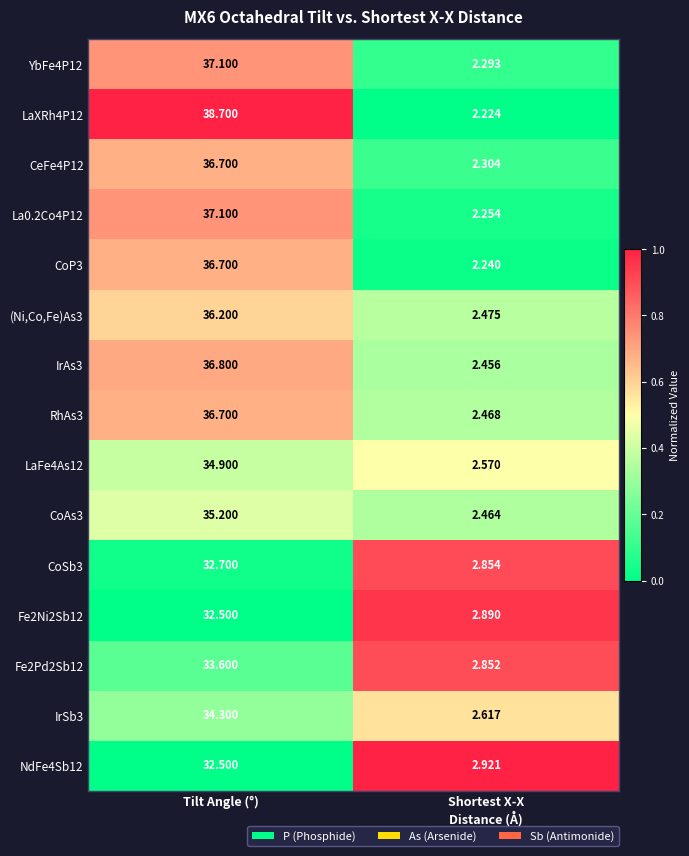

Which category has the highest value in the RhAs3 series?

Tilt Angle (°)